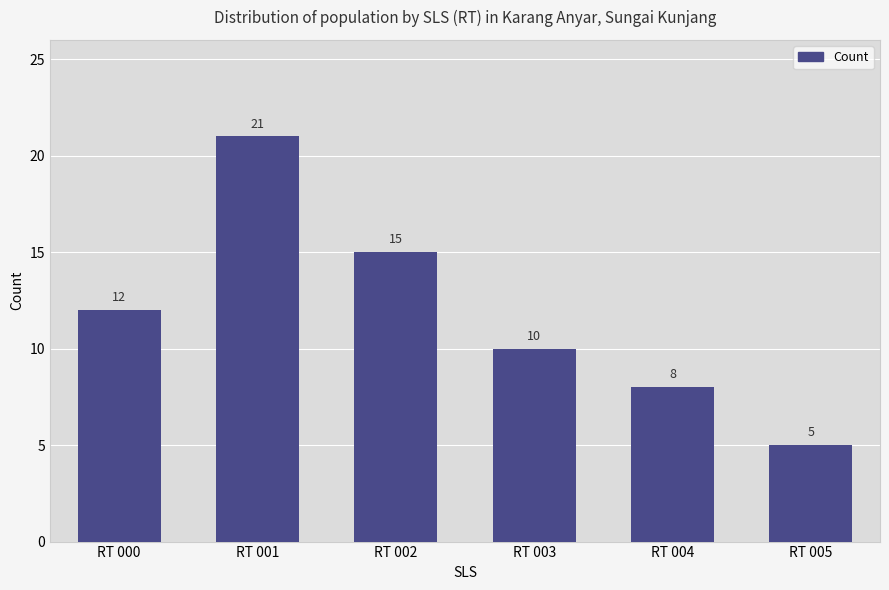

What is the value of the 1st bar from the left?

12